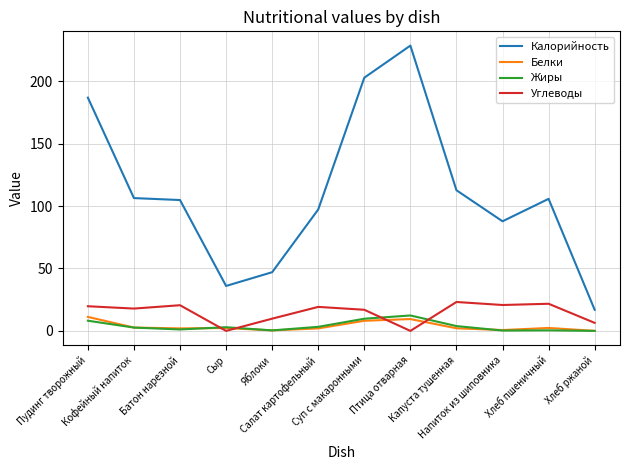

Where is Углеводы nearest to the value 11?

Яблоки